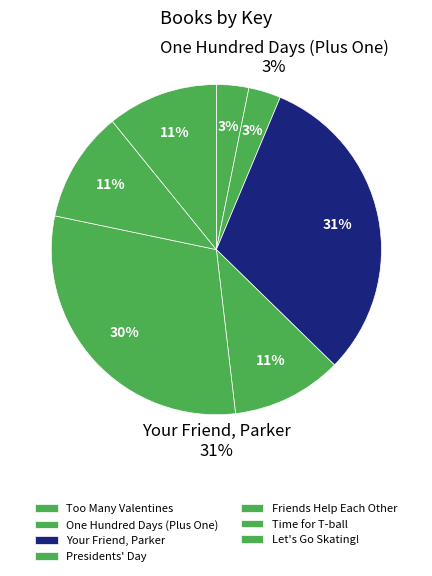

Does Too Many Valentines account for over 50% of the chart?

No